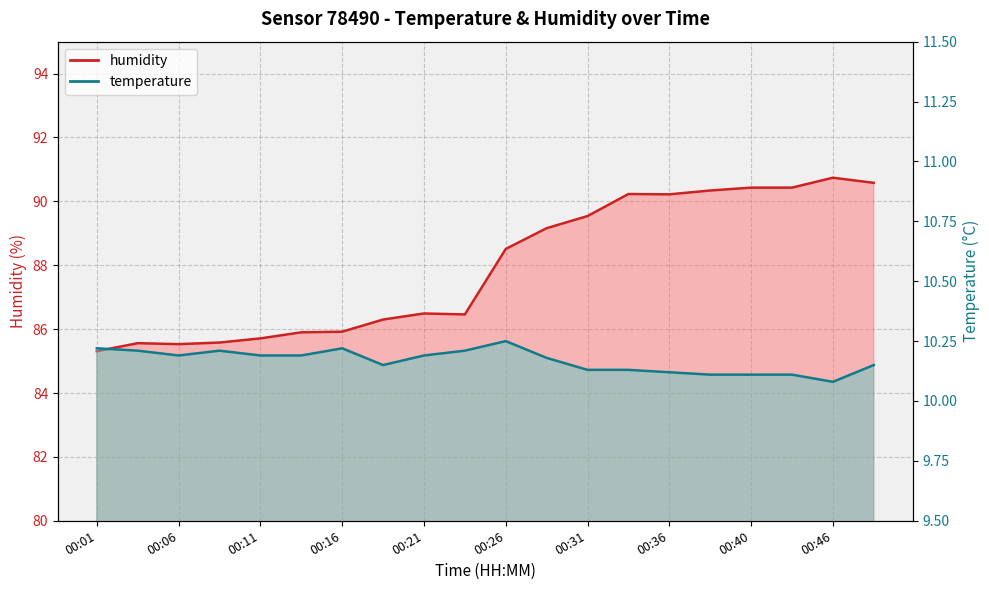

What is the difference between the humidity values at 00:19 and 00:26?

2.2